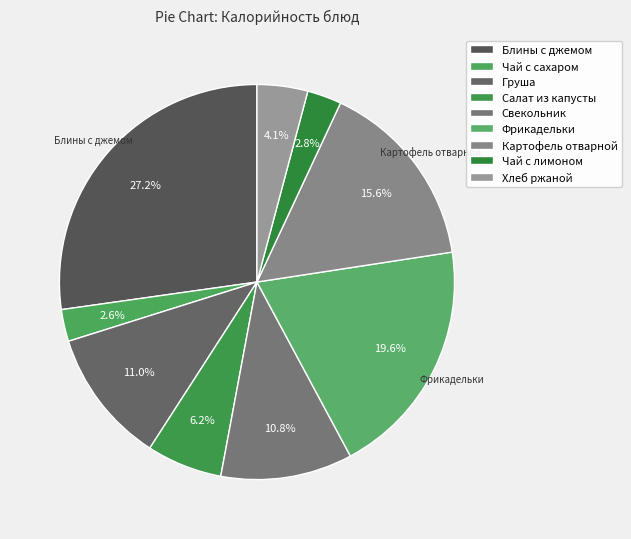

How many segments does this pie chart have?

9